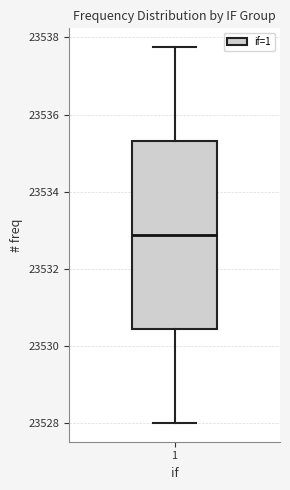

Where does the lower whisker of the box at x = 1 end on the y-axis? The values are not printed on the chart, so give them approximately, as read against the axis.

23528.0